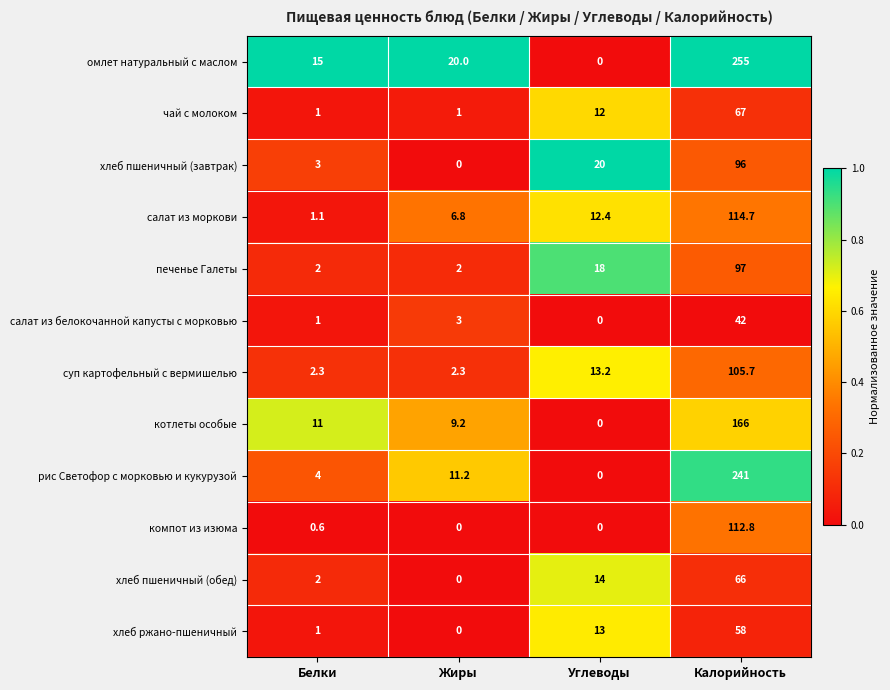

True or false: котлеты особые has a value of 85.7 at Углеводы.

False